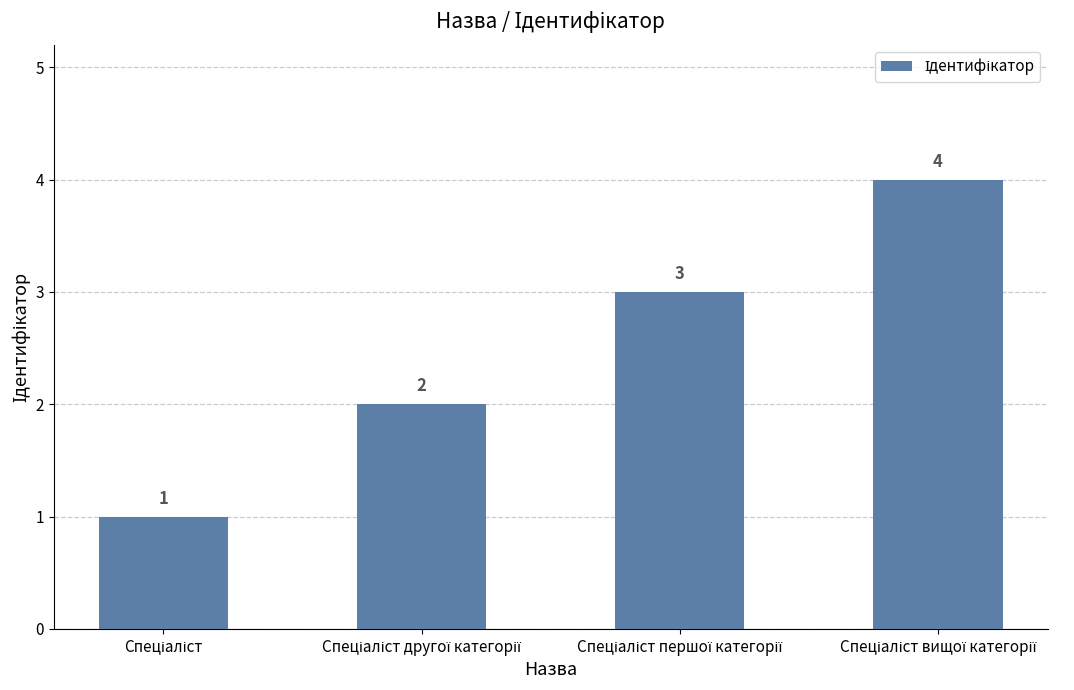

Count the values in the range 2 to 4.

3